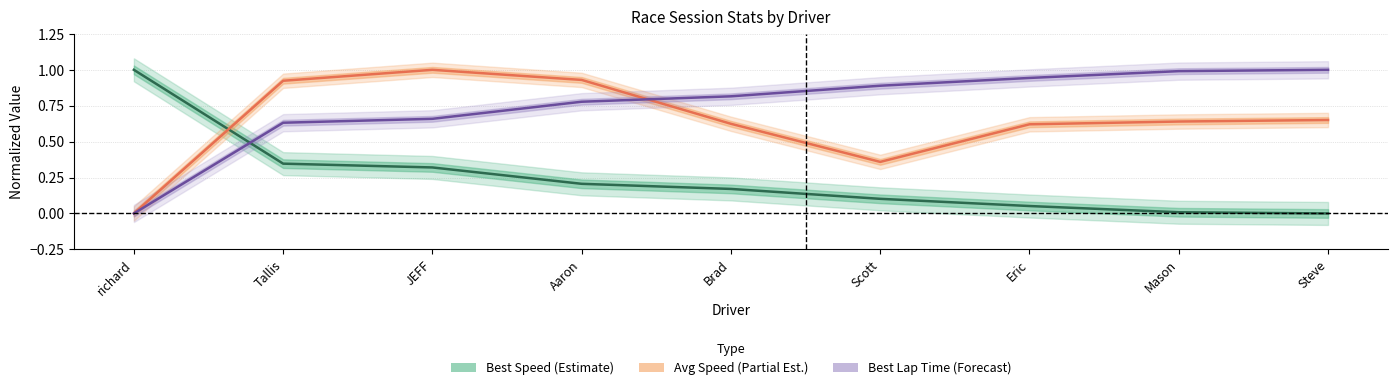

Is the value of Best Speed (Estimate) at JEFF greater than the value of Avg Speed (Partial Est.) at JEFF?

No